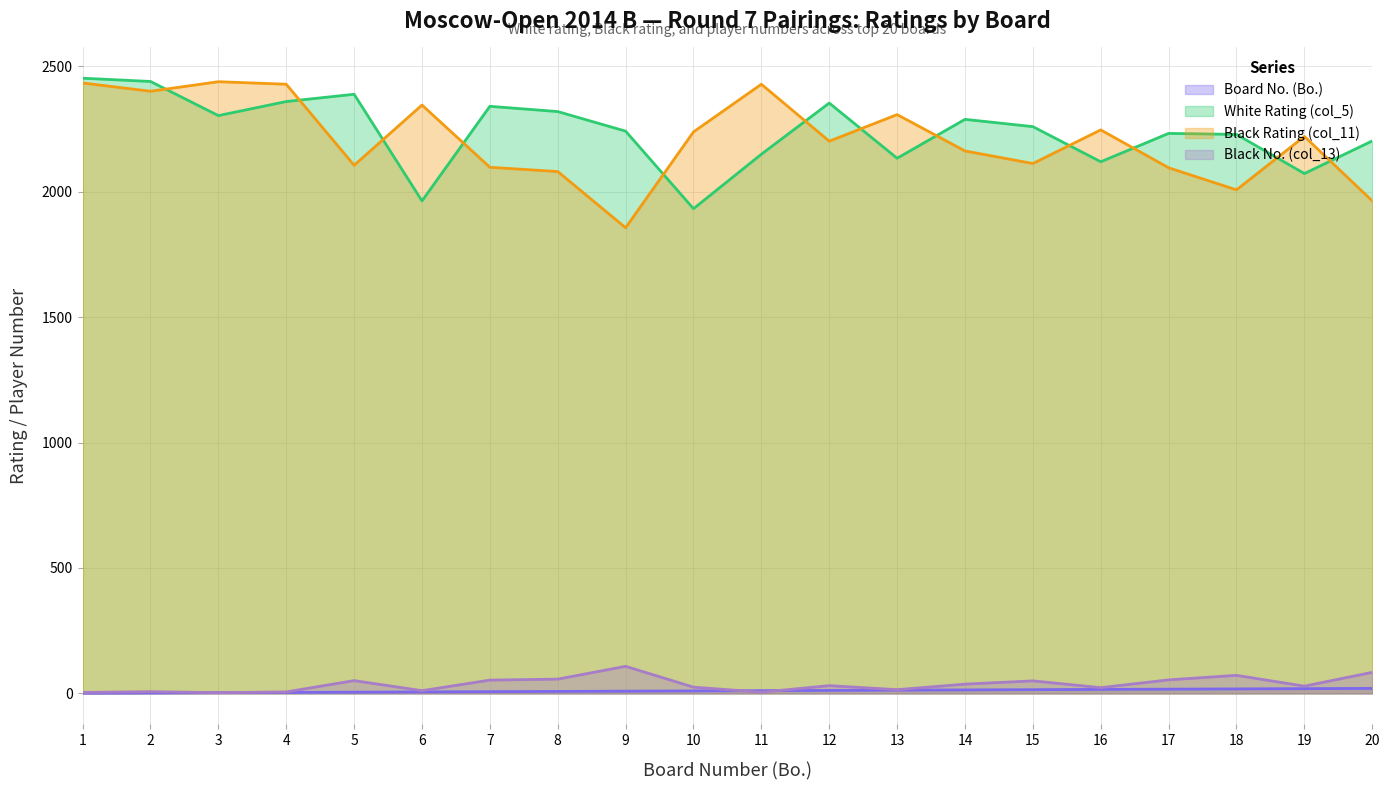

In White Rating (col_5), how many points are lower than both neighbors (excluding endpoints)?

6